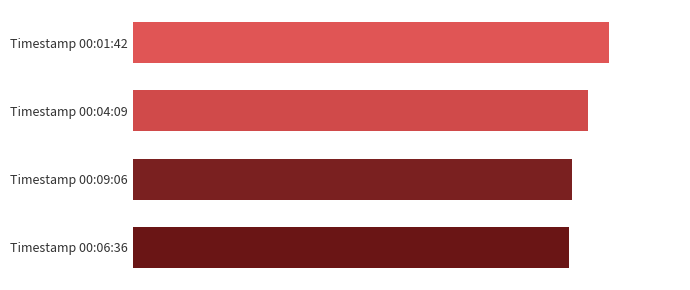

Rank the categories by value from lowest to highest.

Timestamp 00:06:36, Timestamp 00:09:06, Timestamp 00:04:09, Timestamp 00:01:42